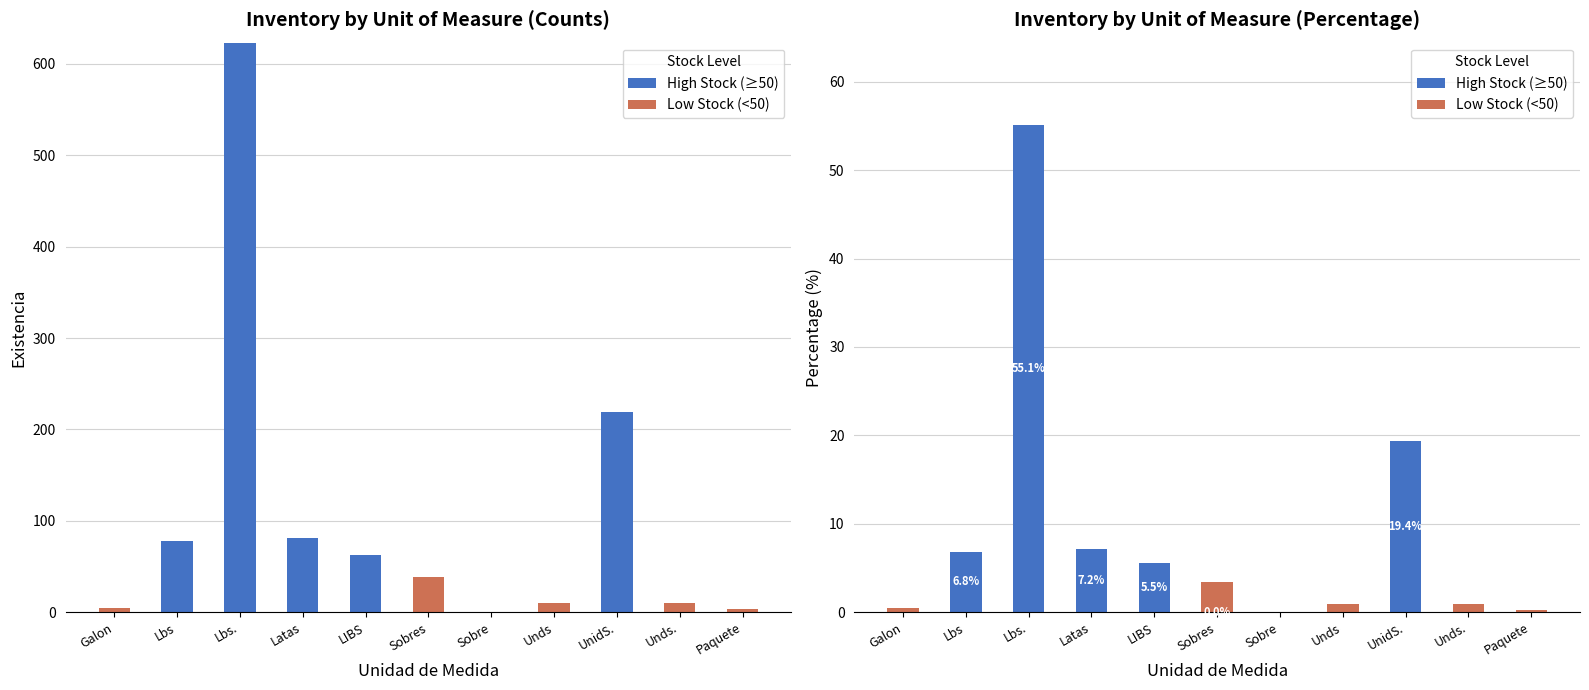

Are the bars horizontal?

No